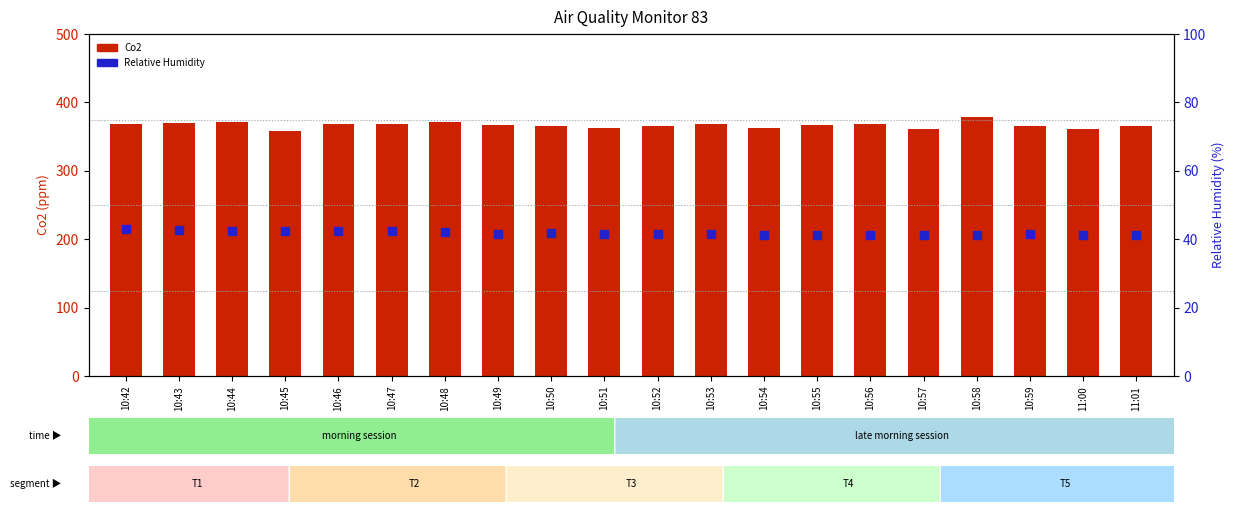

At which category is the sum across all series the highest?

10:58